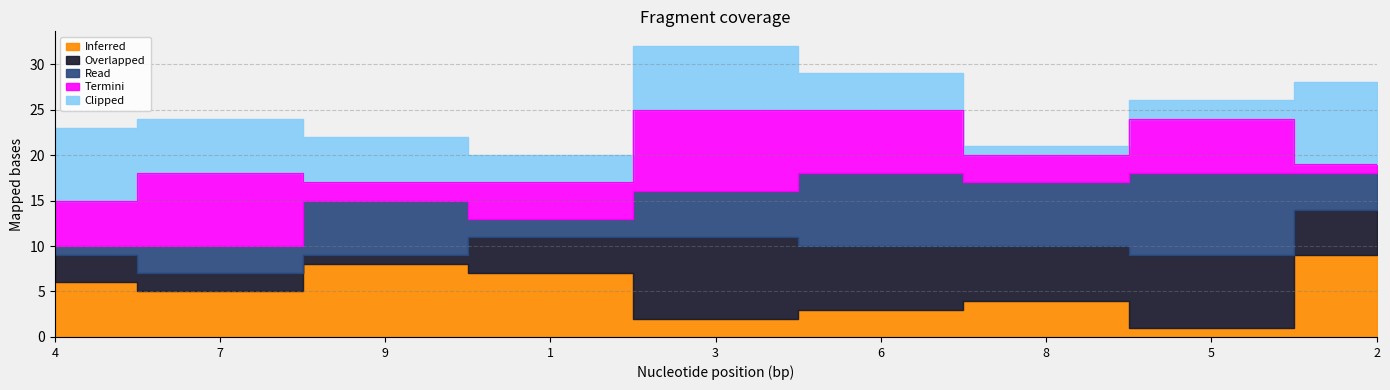

Count the Termini values in the range 3 to 7.

5